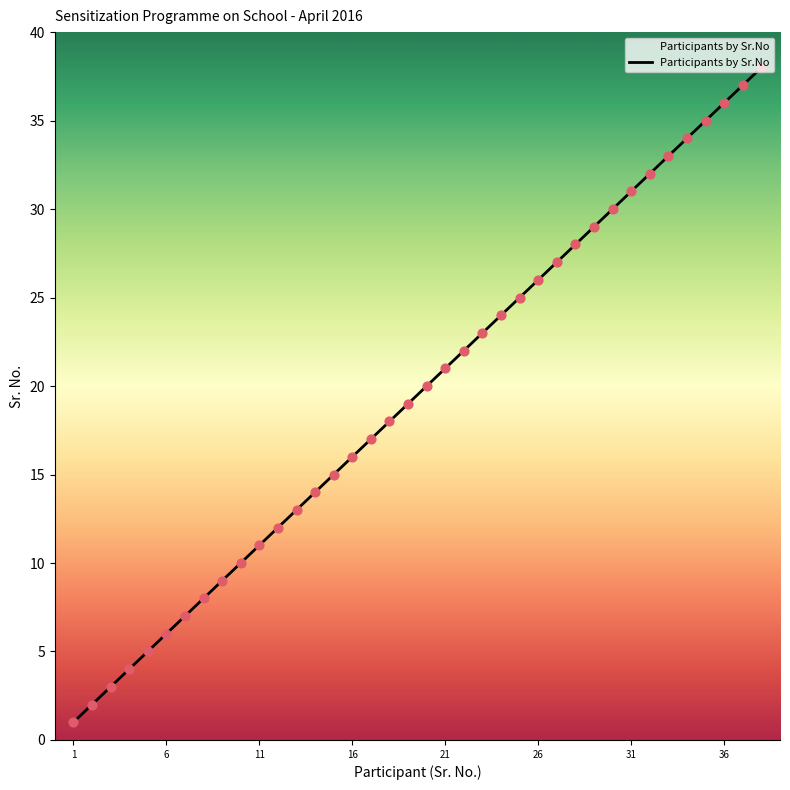

What is the greatest value displayed?

38